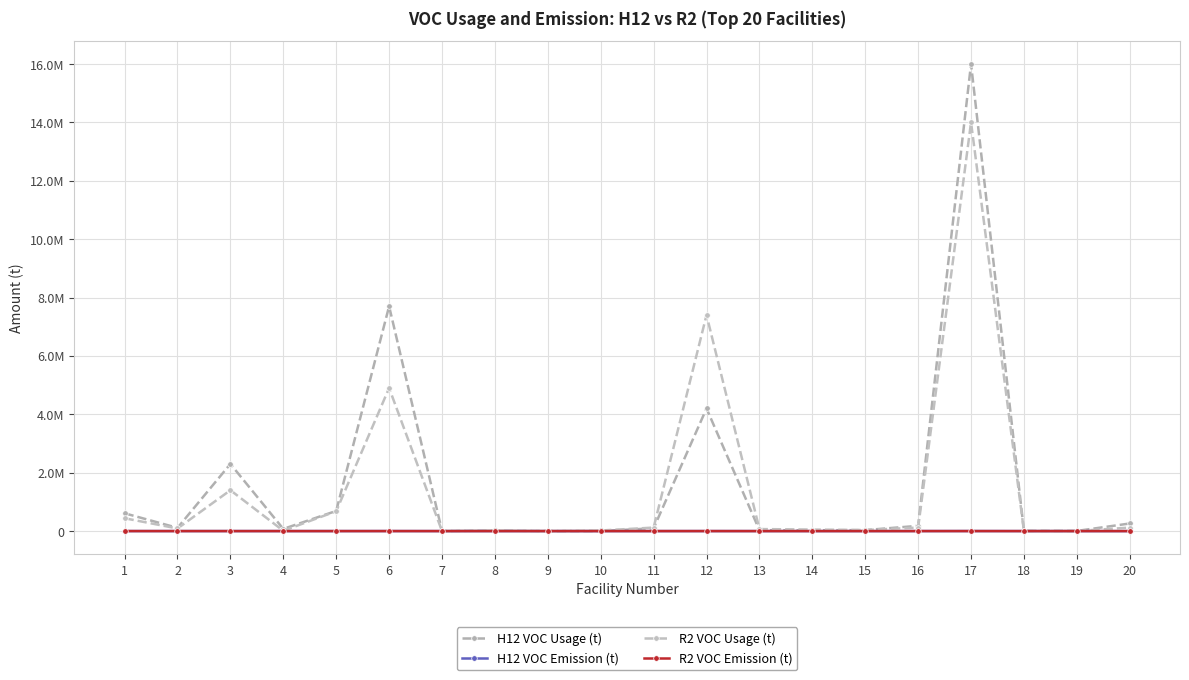

What are all the series names shown in the legend?

H12 VOC Usage (t), H12 VOC Emission (t), R2 VOC Usage (t), R2 VOC Emission (t)